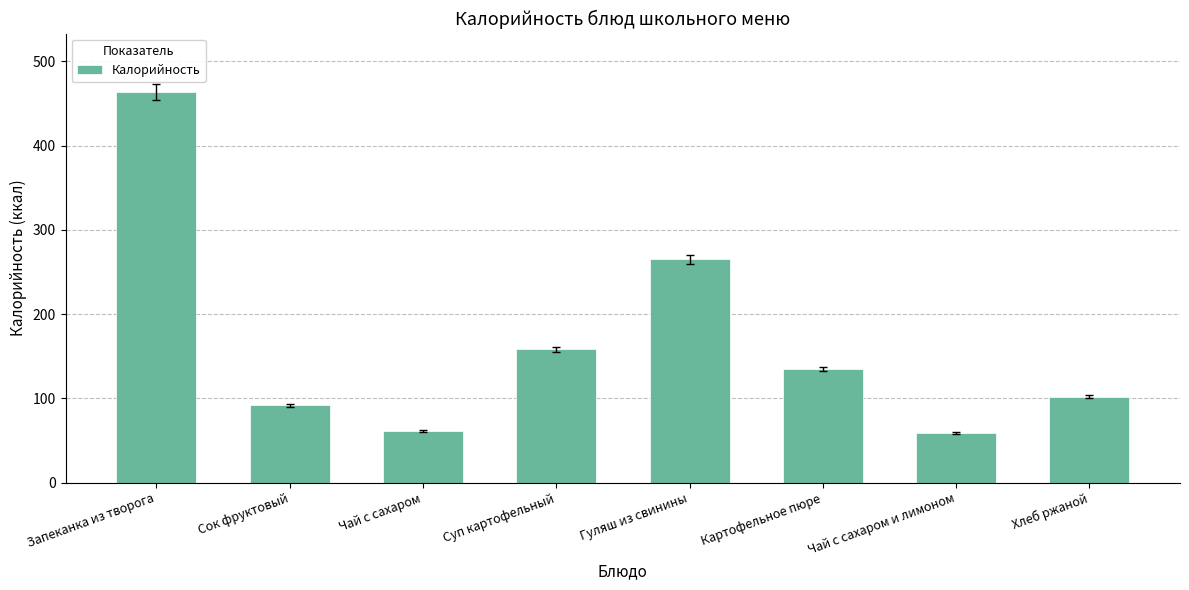

Where does the data first go above 134?

Запеканка из творога